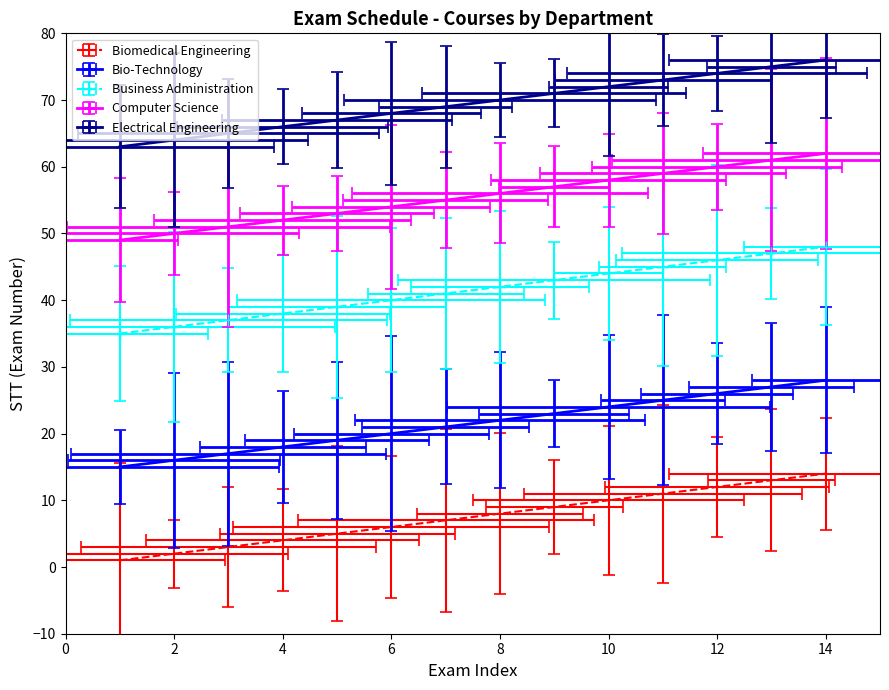

True or false: Biomedical Engineering has a value of 11 at 11.

True